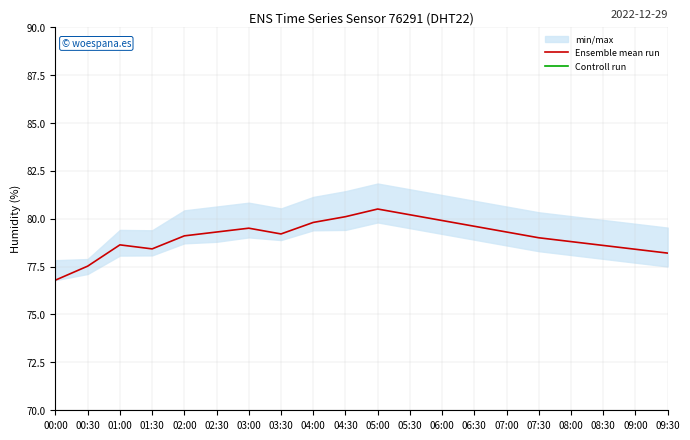

List the labels in order of Ensemble mean run value, largest first.

05:00, 05:30, 04:30, 06:00, 04:00, 06:30, 03:00, 02:30, 07:00, 03:30, 02:00, 07:30, 08:00, 01:00, 08:30, 01:30, 09:00, 09:30, 00:30, 00:00